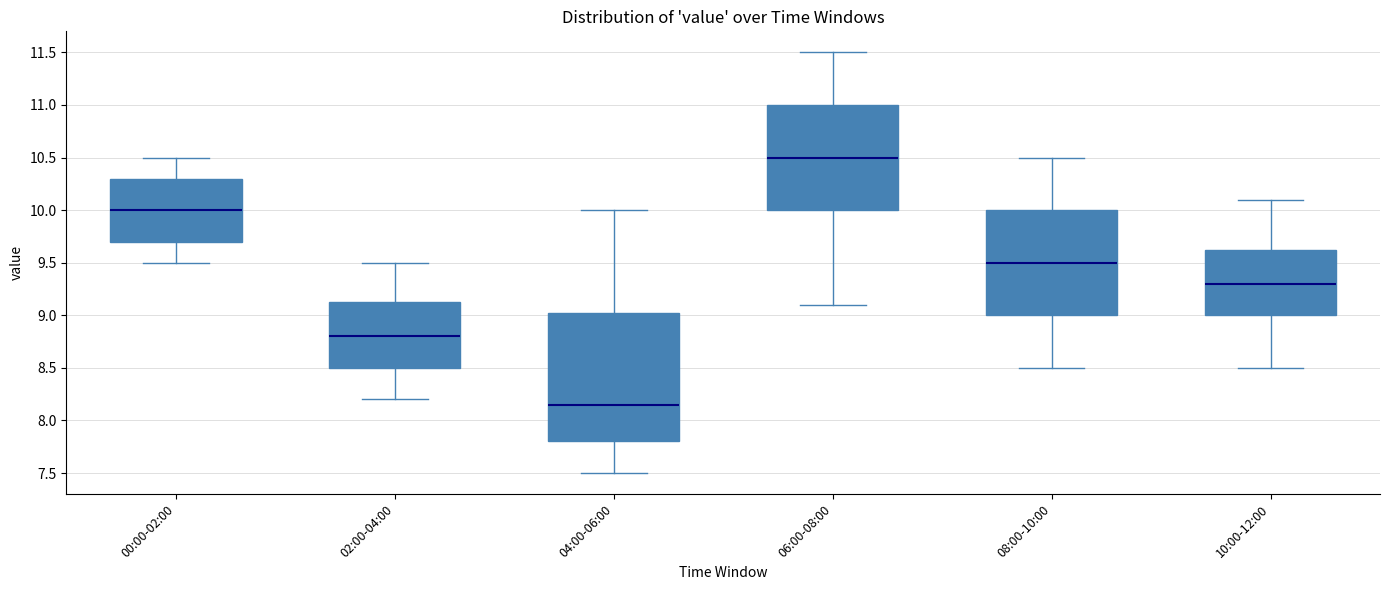

Reading left to right, read every box against the y-axis: the position of its median line, the range the box covers, and the ends of its whiskers. The values are not printed on the chart, so give them approximately, as read against the axis.

00:00-02:00: median 10.00, box 9.70 to 10.30, whiskers 9.50 to 10.50
02:00-04:00: median 8.80, box 8.50 to 9.15, whiskers 8.20 to 9.50
04:00-06:00: median 8.15, box 7.80 to 9.05, whiskers 7.50 to 10.00
06:00-08:00: median 10.50, box 10.00 to 11.00, whiskers 9.10 to 11.50
08:00-10:00: median 9.50, box 9.00 to 10.00, whiskers 8.50 to 10.50
10:00-12:00: median 9.30, box 9.00 to 9.65, whiskers 8.50 to 10.10